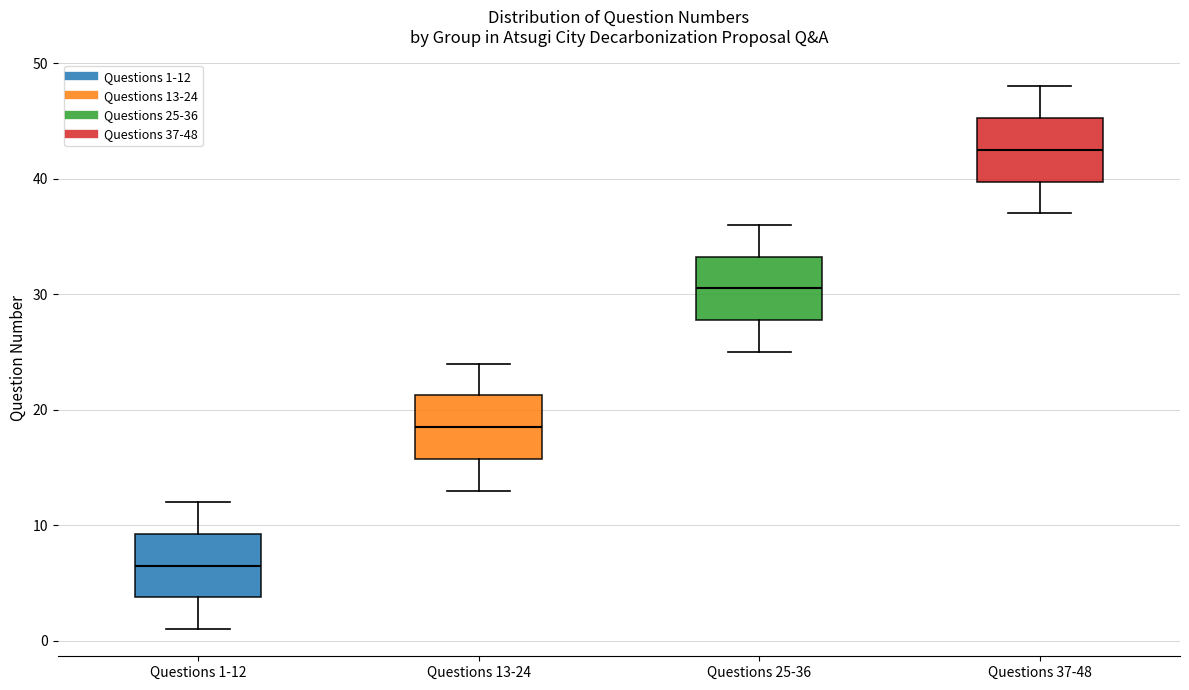

Where is the lower edge of the box for Questions 25-36 on the y-axis? The values are not printed on the chart, so give them approximately, as read against the axis.

28